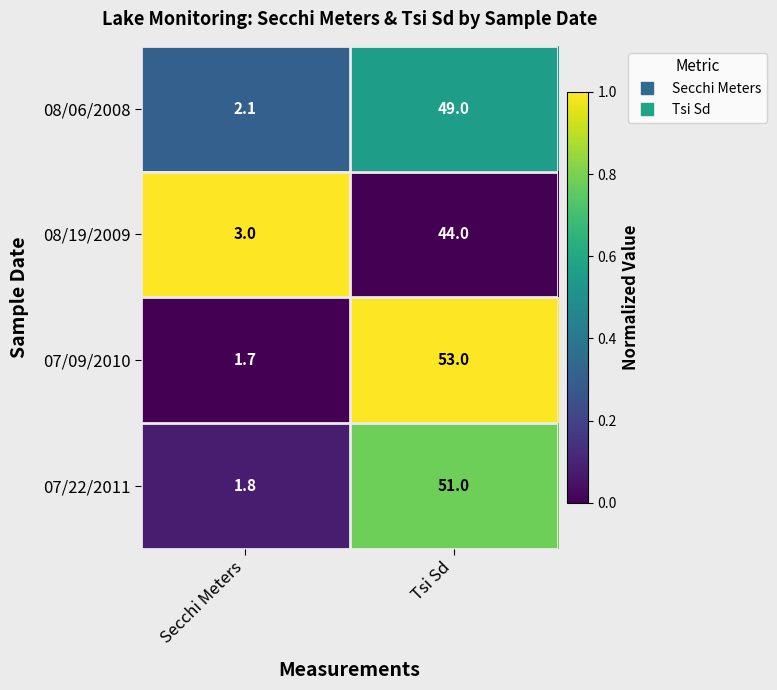

Reading left to right, extract all data points from this chart.

08/06/2008: 2.1	49.0
08/19/2009: 3.0	44.0
07/09/2010: 1.7	53.0
07/22/2011: 1.8	51.0